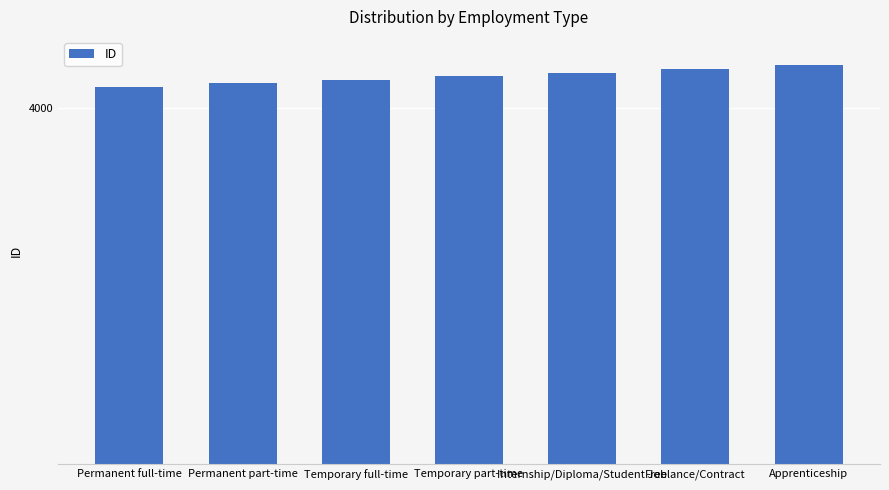

What is the sum of the values at Temporary part-time and Apprenticeship?

8021